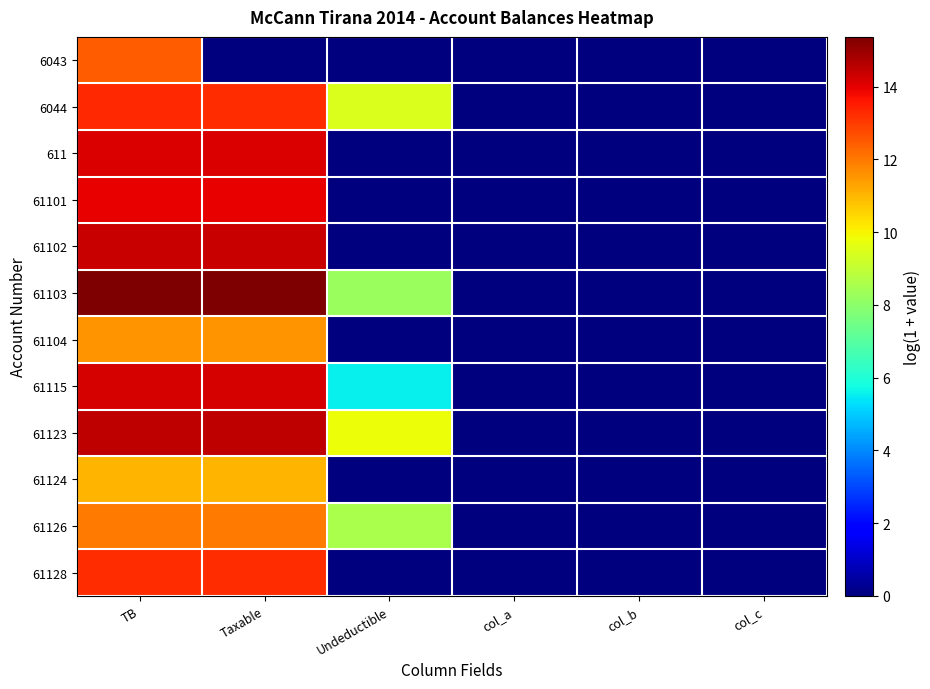

Reading left to right, list all the values displayed in this chart.

6043: TB=12.4	Taxable=0.0	Undeductible=0.0	col_a=0.0	col_b=0.0	col_c=0.0
6044: TB=13.3	Taxable=13.3	Undeductible=9.5	col_a=0.0	col_b=0.0	col_c=0.0
611: TB=14.1	Taxable=14.1	Undeductible=0.0	col_a=0.0	col_b=0.0	col_c=0.0
61101: TB=14.0	Taxable=14.0	Undeductible=0.0	col_a=0.0	col_b=0.0	col_c=0.0
61102: TB=14.4	Taxable=14.4	Undeductible=0.0	col_a=0.0	col_b=0.0	col_c=0.0
61103: TB=15.4	Taxable=15.4	Undeductible=8.3	col_a=0.0	col_b=0.0	col_c=0.0
61104: TB=11.6	Taxable=11.6	Undeductible=0.0	col_a=0.0	col_b=0.0	col_c=0.0
61115: TB=14.2	Taxable=14.2	Undeductible=5.5	col_a=0.0	col_b=0.0	col_c=0.0
61123: TB=14.5	Taxable=14.5	Undeductible=9.8	col_a=0.0	col_b=0.0	col_c=0.0
61124: TB=11.0	Taxable=11.0	Undeductible=0.0	col_a=0.0	col_b=0.0	col_c=0.0
61126: TB=12.0	Taxable=12.0	Undeductible=8.5	col_a=0.0	col_b=0.0	col_c=0.0
61128: TB=13.2	Taxable=13.2	Undeductible=0.0	col_a=0.0	col_b=0.0	col_c=0.0